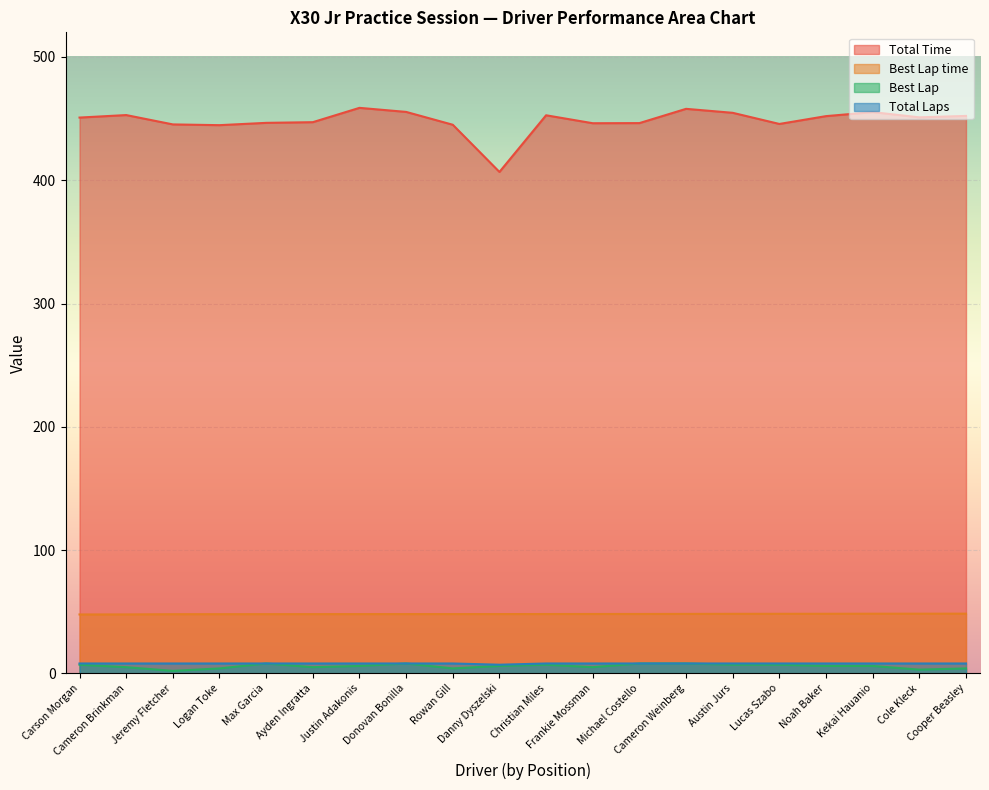

Which has a higher value, Kekai Hauanio or Austin Jurs?

Kekai Hauanio